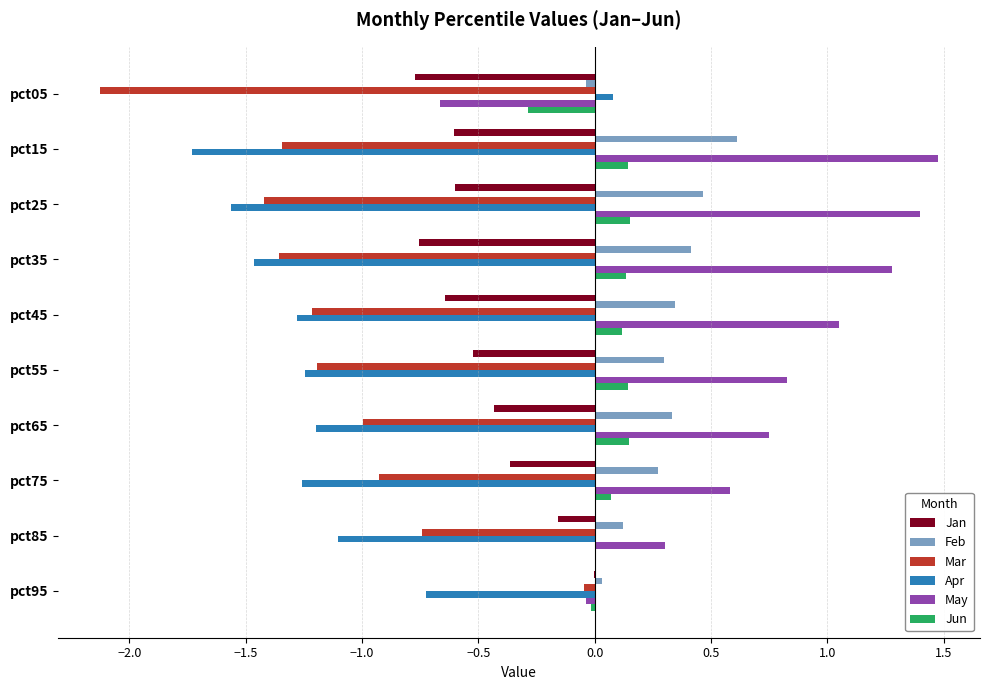

How many positive values does the May series have?

8